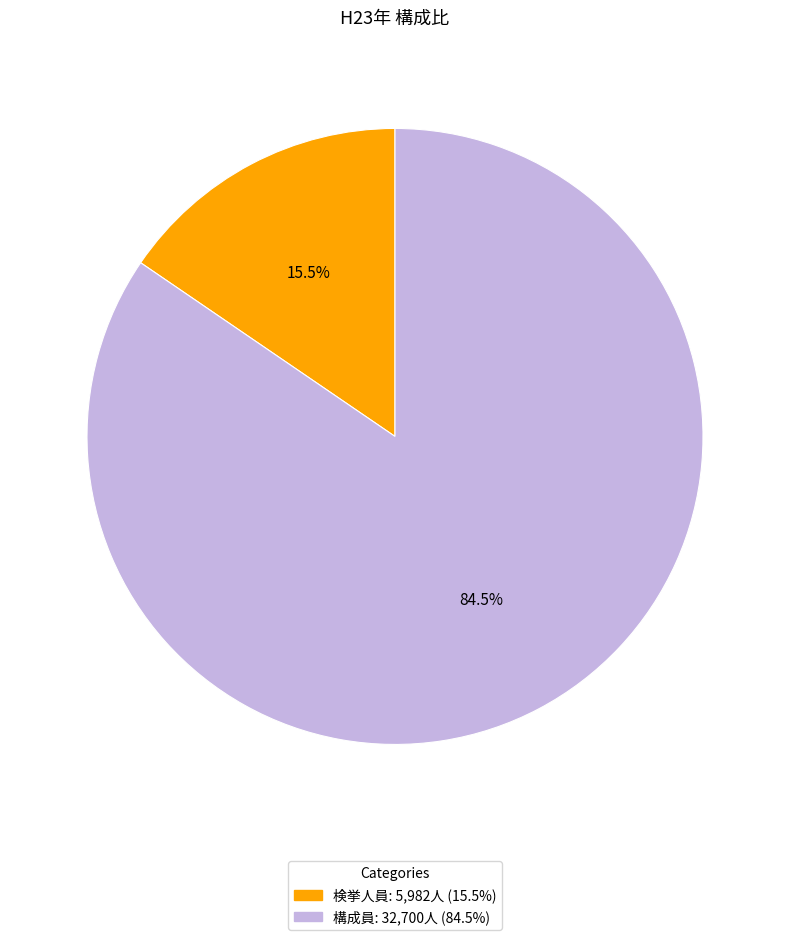

Do 構成員 and 検挙人員 together represent more than half of the pie?

Yes